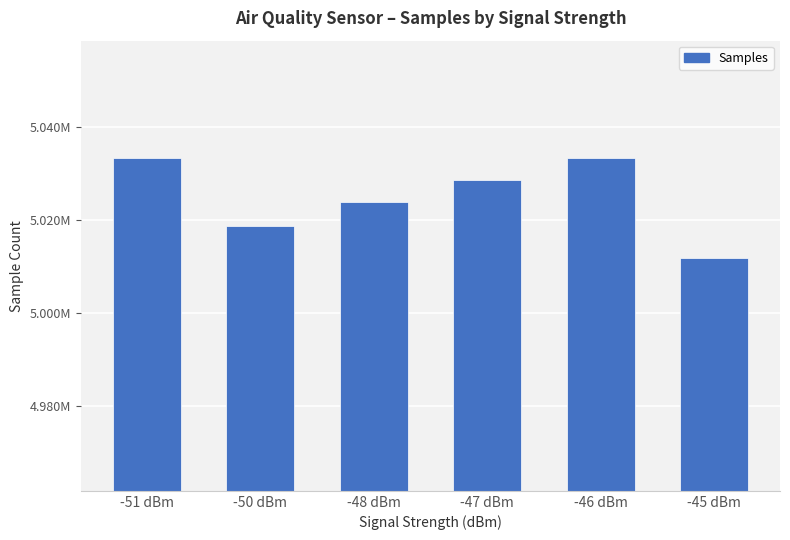

What is the approximate value at -50 dBm?

5018778